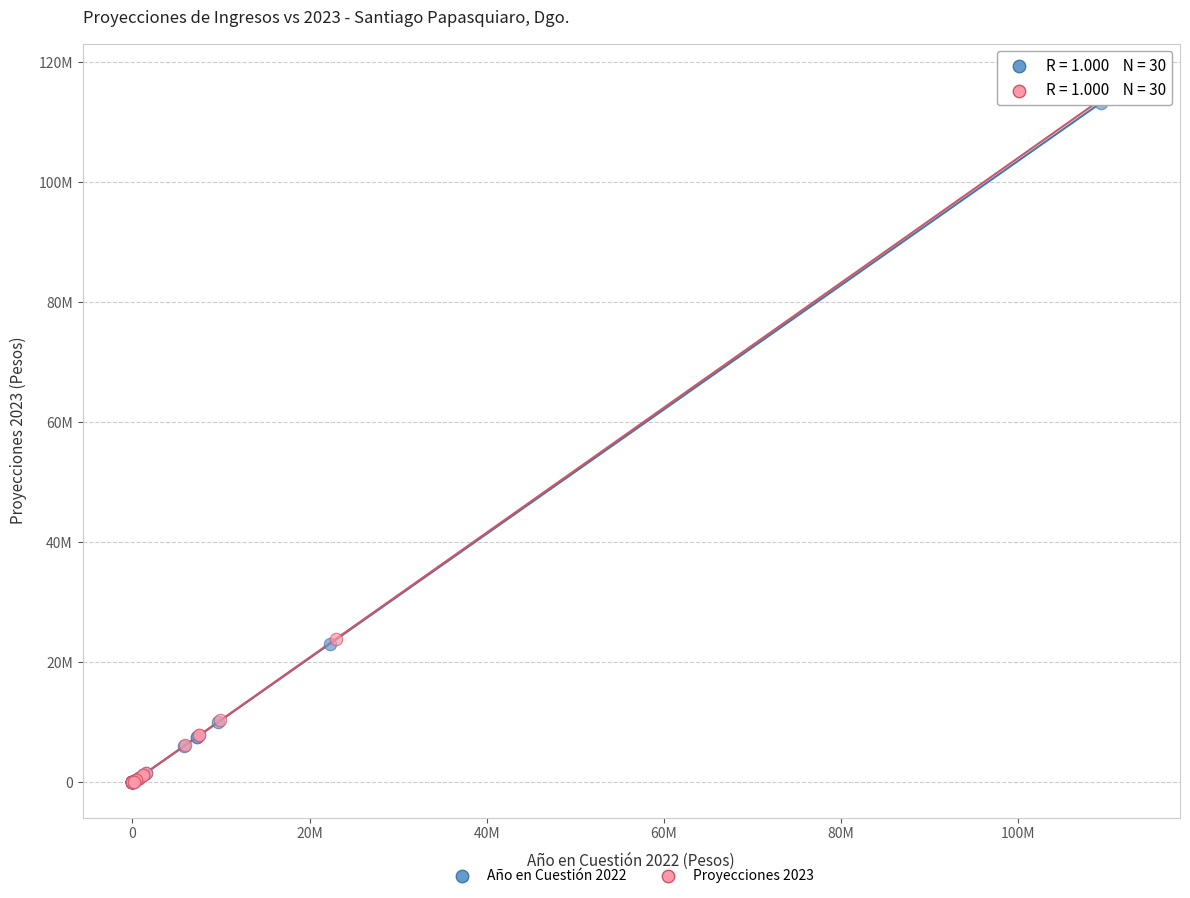

Which series has the largest Y range (max minus min)?

Proyecciones 2023